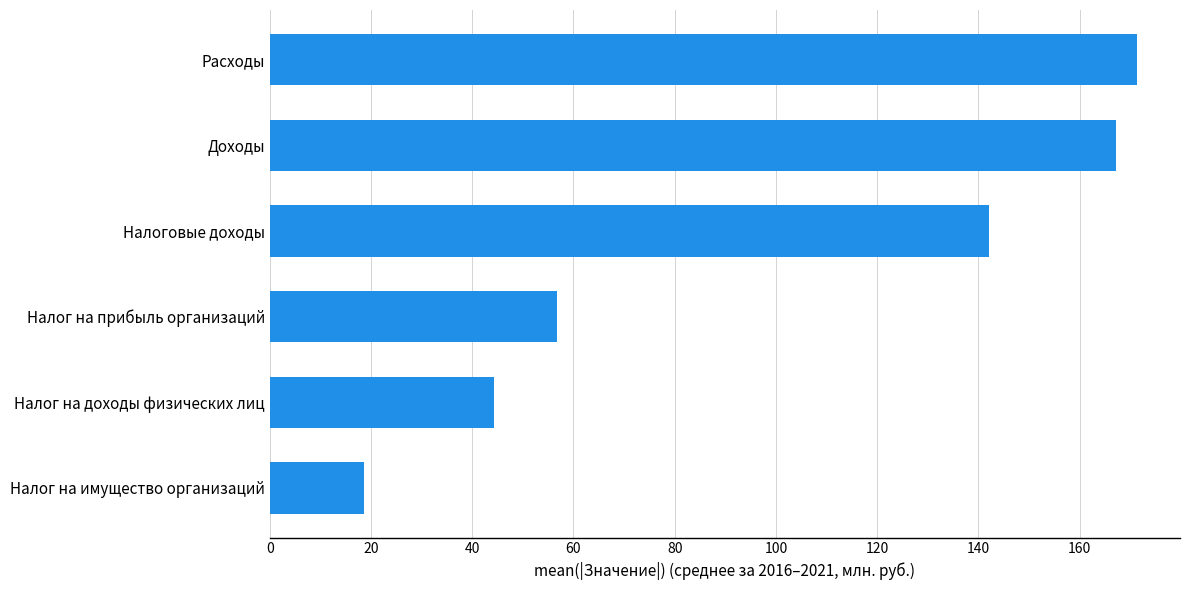

List the labels in order of value, largest first.

Расходы, Доходы, Налоговые доходы, Налог на прибыль организаций, Налог на доходы физических лиц, Налог на имущество организаций